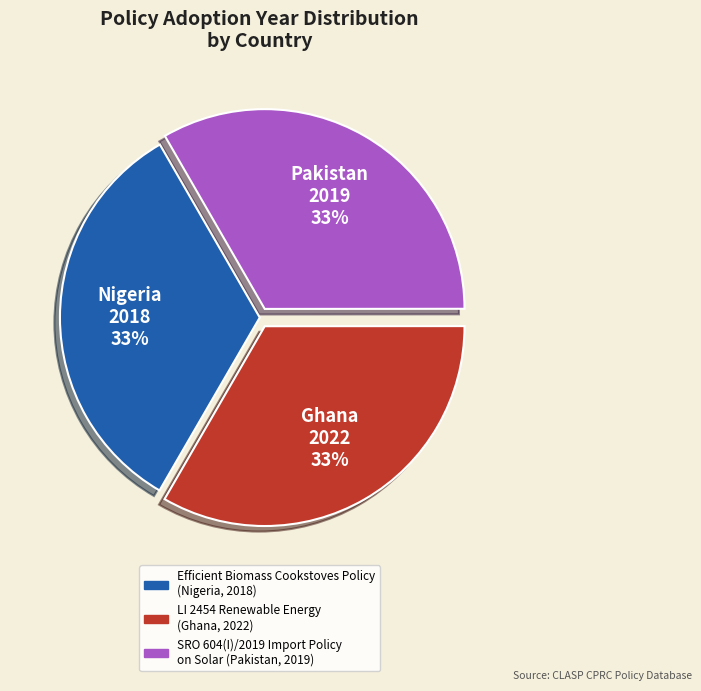

To the nearest percent, what is the average slice percentage?

33%